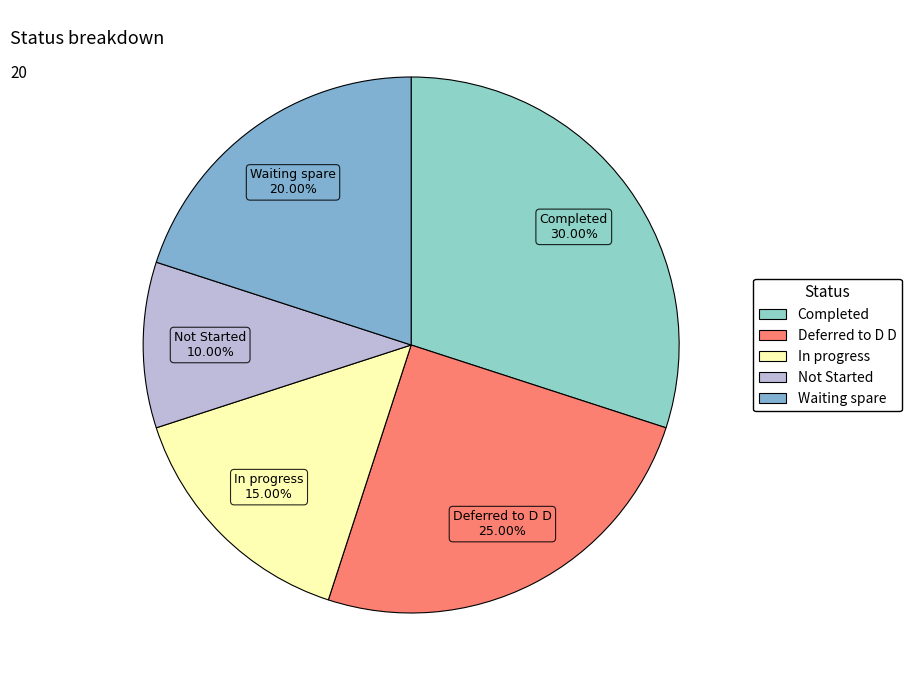

Rank the categories by value from lowest to highest.

Not Started, In progress, Waiting spare, Deferred to D D, Completed